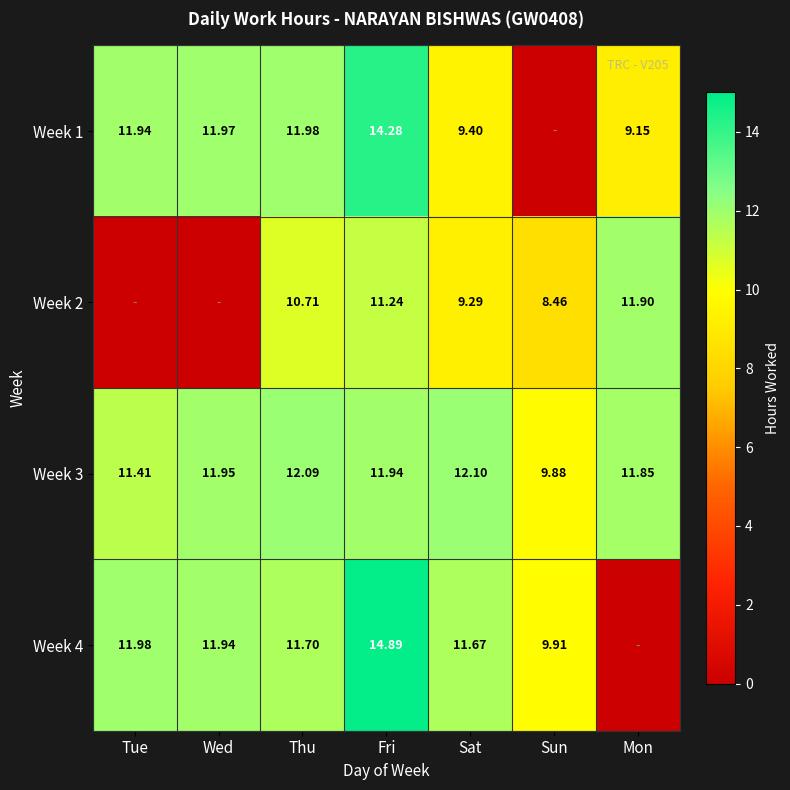

What is the difference between the maximum and minimum values in the Week 3 series?

2.2